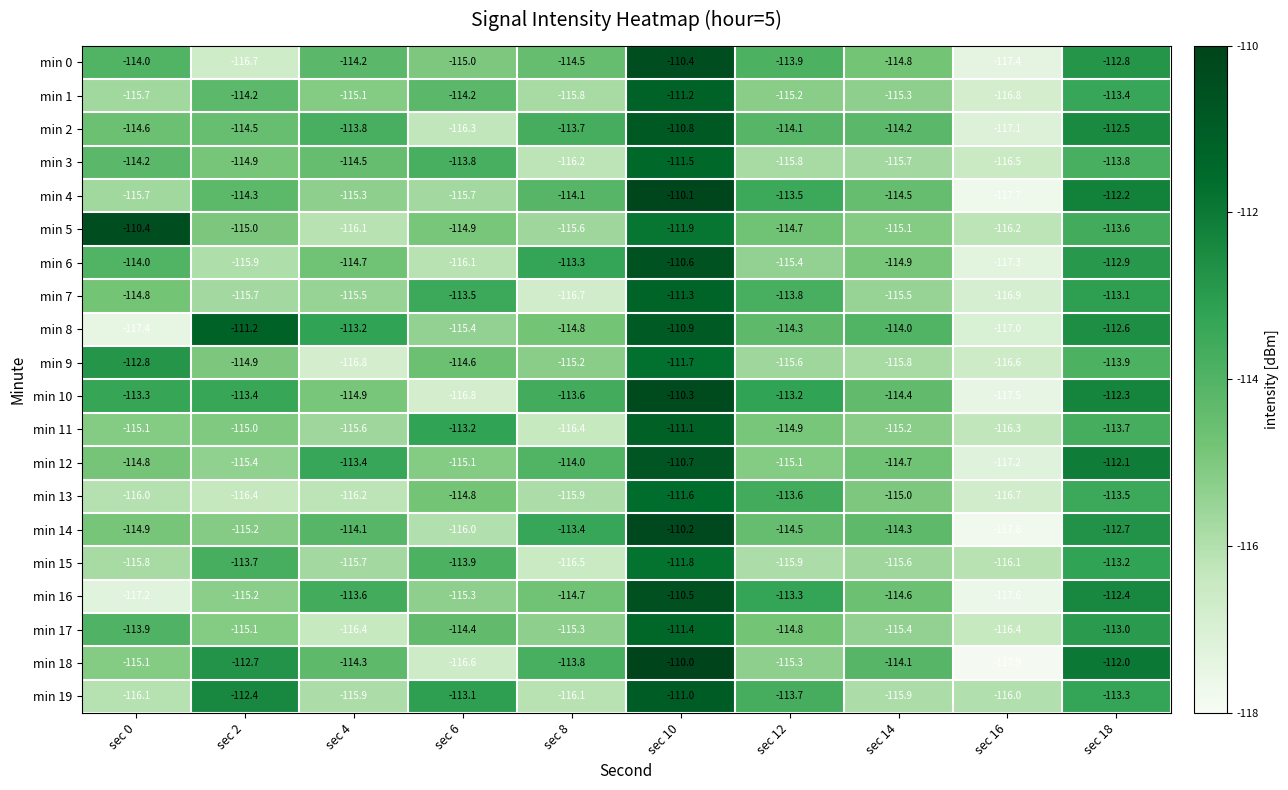

Which series has the largest range (max minus min)?

min 18